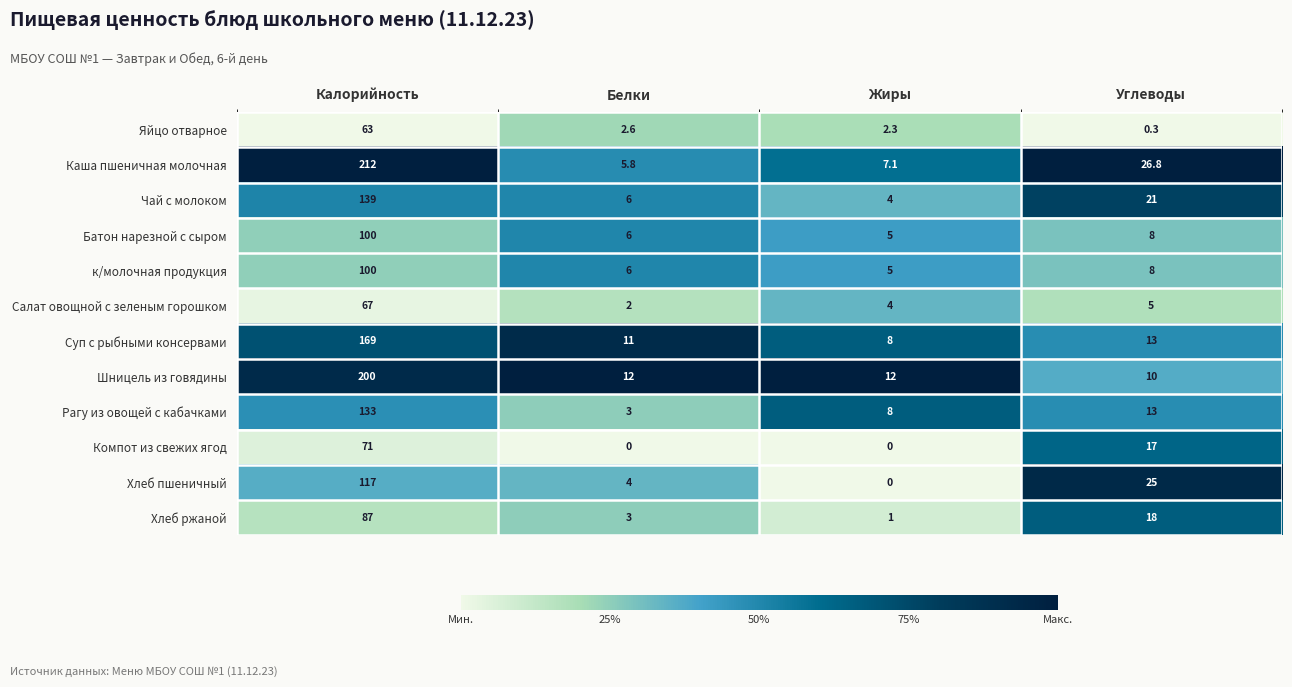

How many data points in Каша пшеничная молочная are less than 26?

2